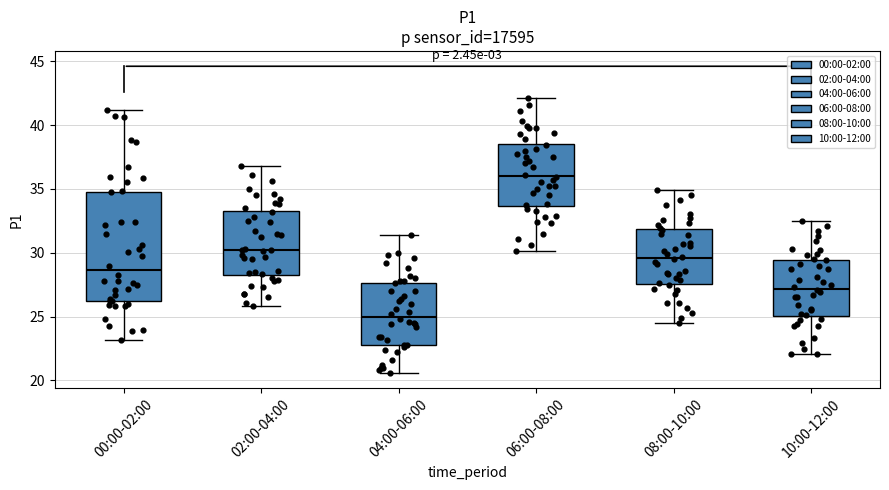

Reading left to right, read every box against the y-axis: the position of its median line, the range the box covers, and the ends of its whiskers. The values are not printed on the chart, so give them approximately, as read against the axis.

00:00-02:00: median 28.5, box 26.0 to 35.0, whiskers 23.0 to 41.0
02:00-04:00: median 30.0, box 28.0 to 33.5, whiskers 26.0 to 37.0
04:00-06:00: median 25.0, box 23.0 to 27.5, whiskers 20.5 to 31.5
06:00-08:00: median 36.0, box 33.5 to 38.5, whiskers 30.0 to 42.0
08:00-10:00: median 29.5, box 27.5 to 32.0, whiskers 24.5 to 35.0
10:00-12:00: median 27.0, box 25.0 to 29.5, whiskers 22.0 to 32.5